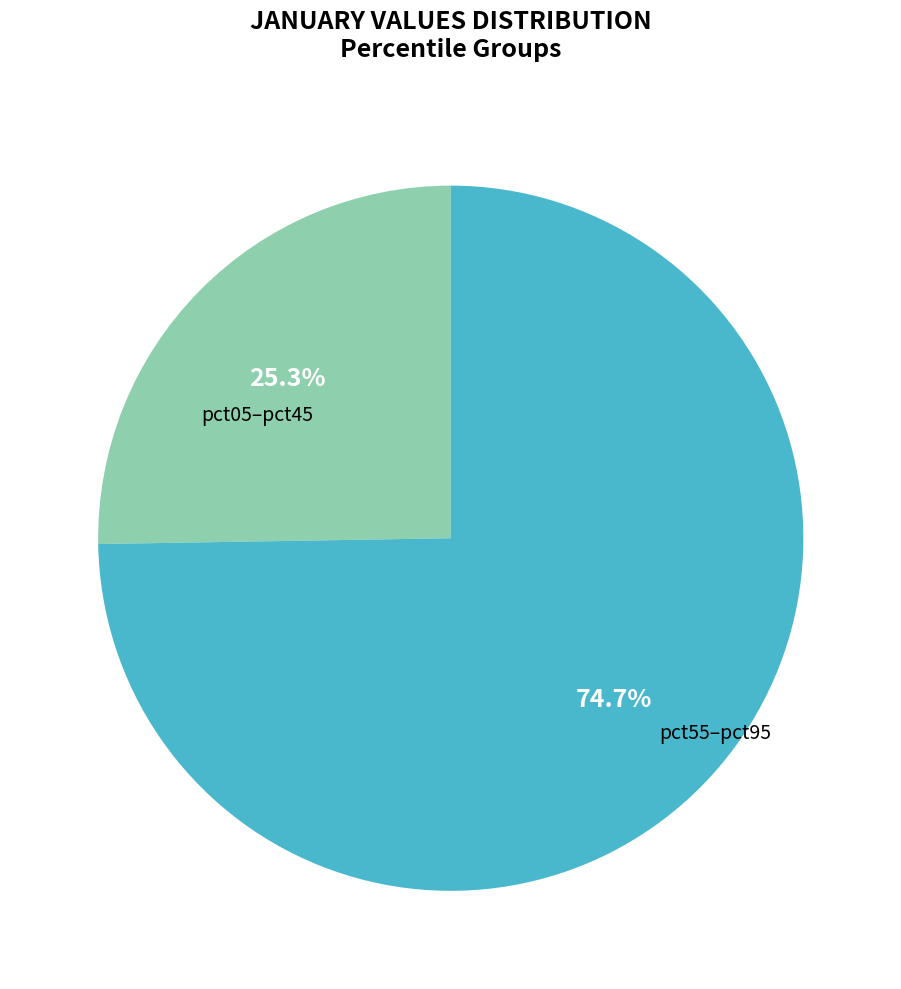

Is there any slice that represents more than half of the pie?

Yes